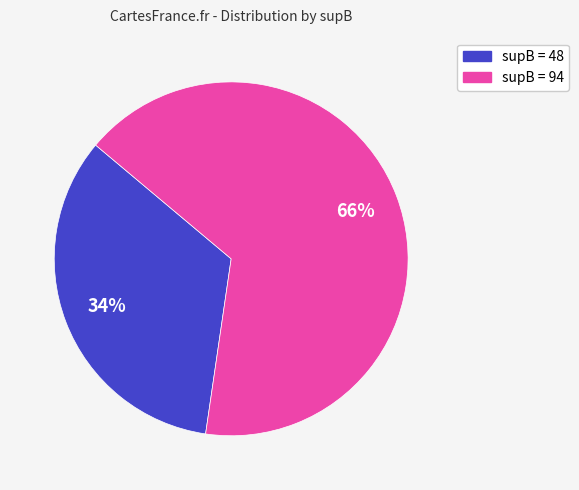

To the nearest percent, what is the average slice percentage?

50%